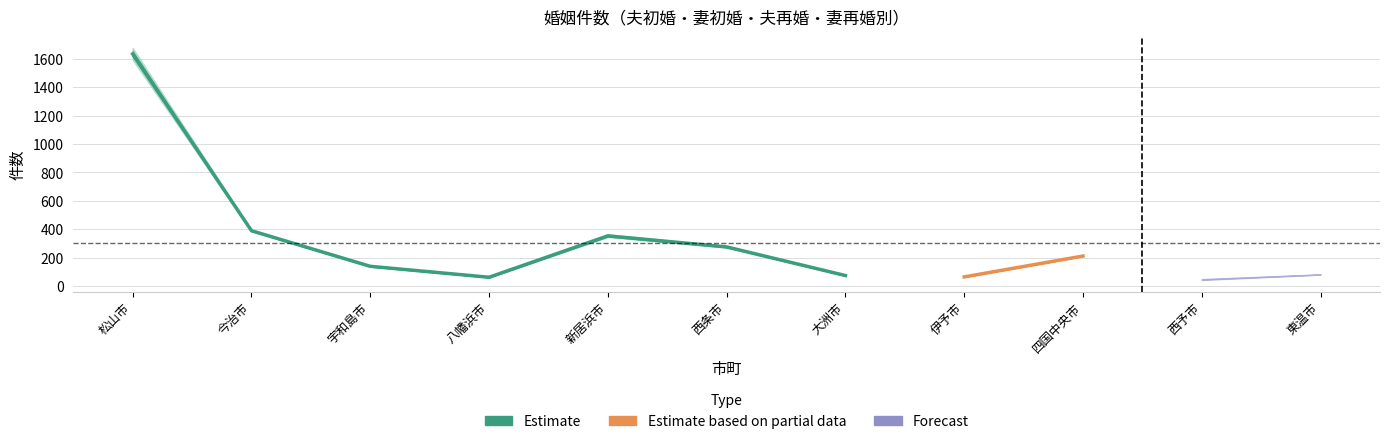

What position from the left is 西条市?

6